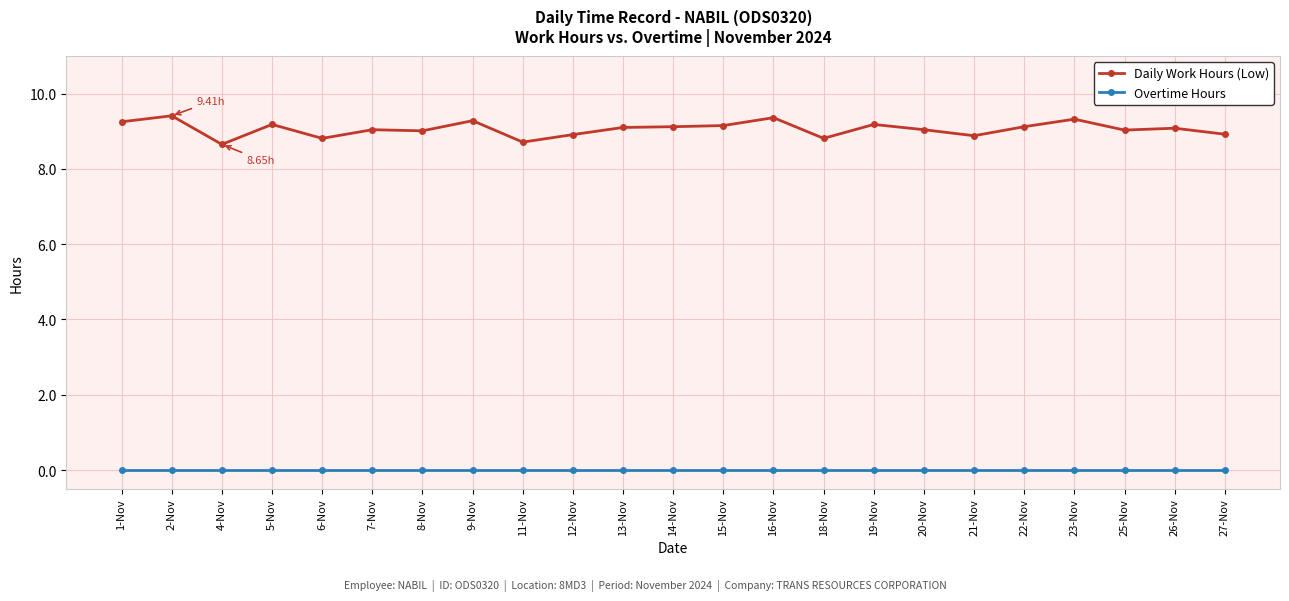

What is the average value of the Daily Work Hours (Low) series?

9.1